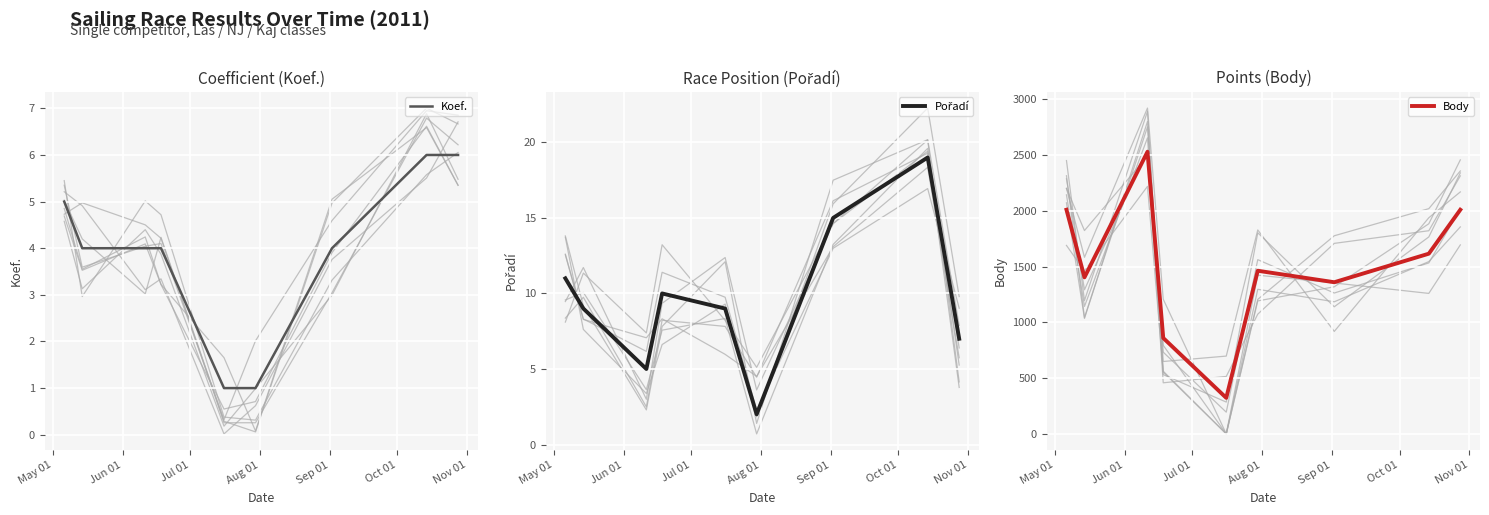

What is the maximum value for Koef.?

6